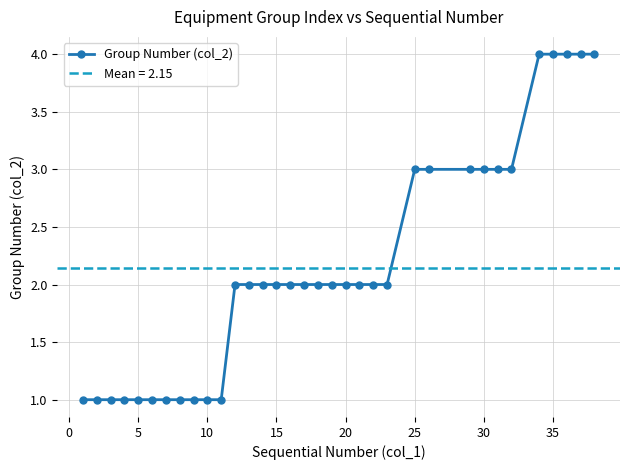

What is the average value?

2